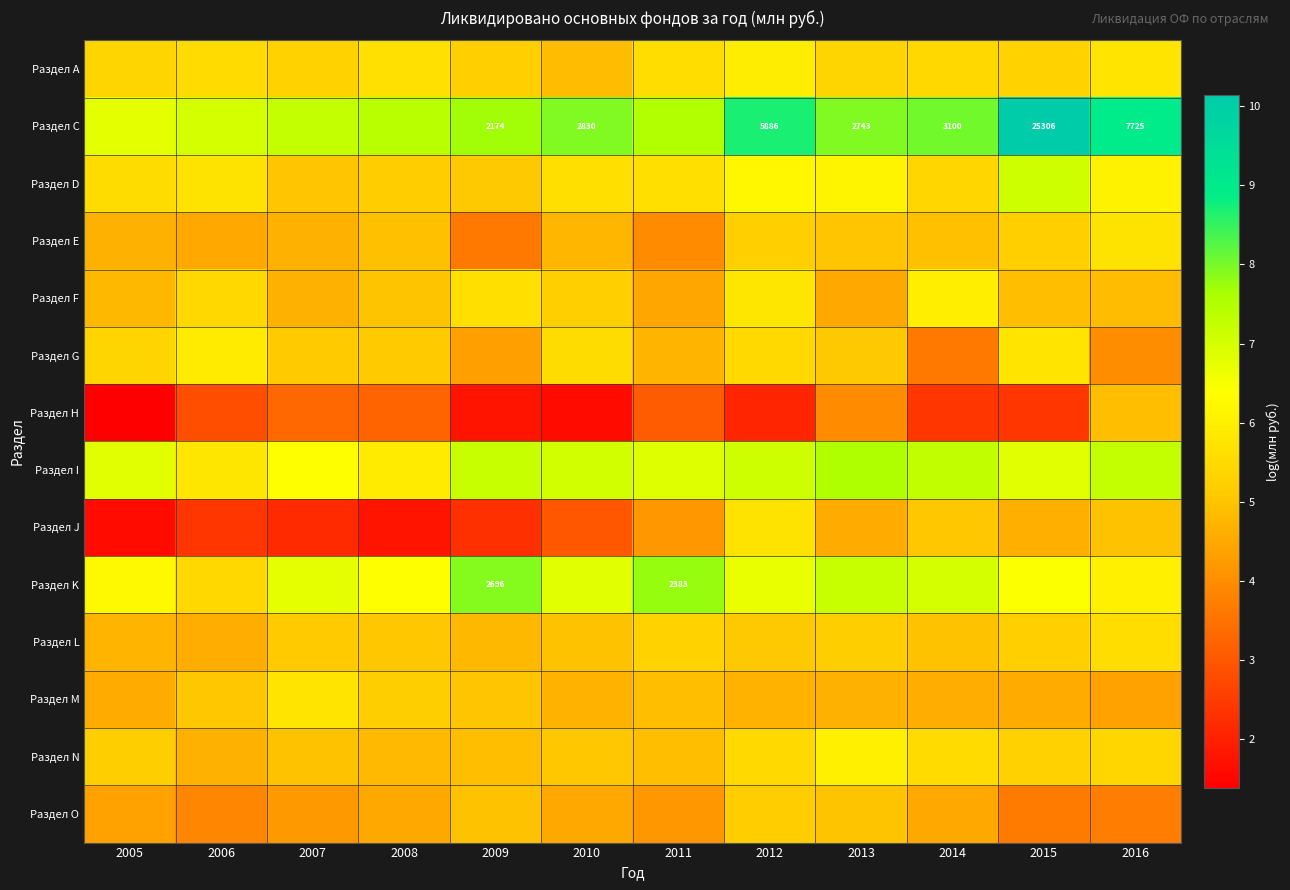

At which label is Раздел O closest to 4?

2006